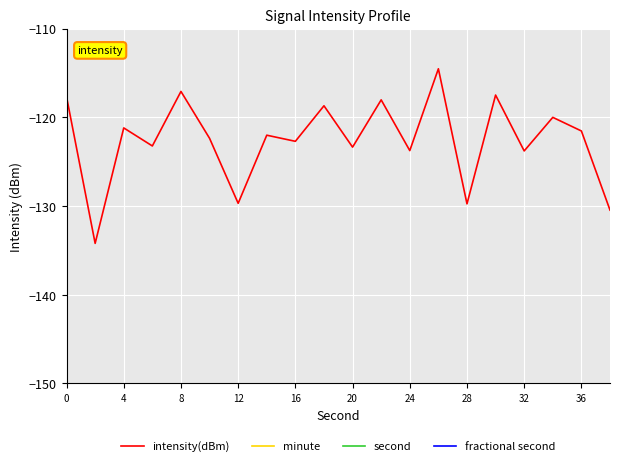

Reading right to left, what are all the values shown in this chart?

intensity(dBm): -130.5	-121.5	-120.0	-123.8	-117.5	-129.8	-114.5	-123.8	-118.0	-123.4	-118.7	-122.7	-122.0	-129.7	-122.4	-117.1	-123.2	-121.2	-134.2	-117.7
minute: 0.0	0.0	0.0	0.0	0.0	0.0	0.0	0.0	0.0	0.0	0.0	0.0	0.0	0.0	0.0	0.0	0.0	0.0	0.0	0.0
second: 38.0	36.0	34.0	32.0	30.0	28.0	26.0	24.0	22.0	20.0	18.0	16.0	14.0	12.0	10.0	8.0	6.0	4.0	2.0	0.0
fractional second: 0.0	0.0	0.0	0.0	0.0	0.0	0.0	0.0	0.0	0.0	0.0	0.0	0.0	0.0	0.0	0.0	0.0	0.0	0.0	0.0